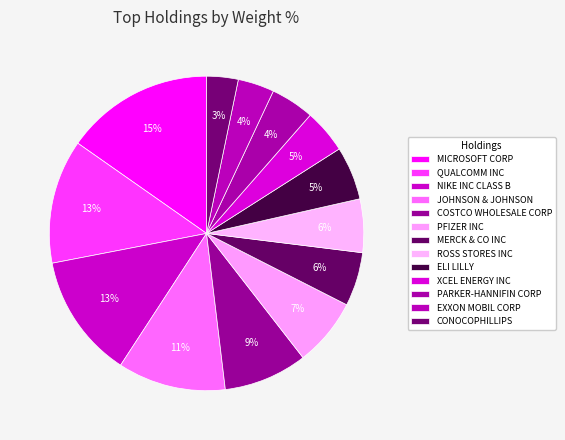

Is there a majority slice in this chart?

No